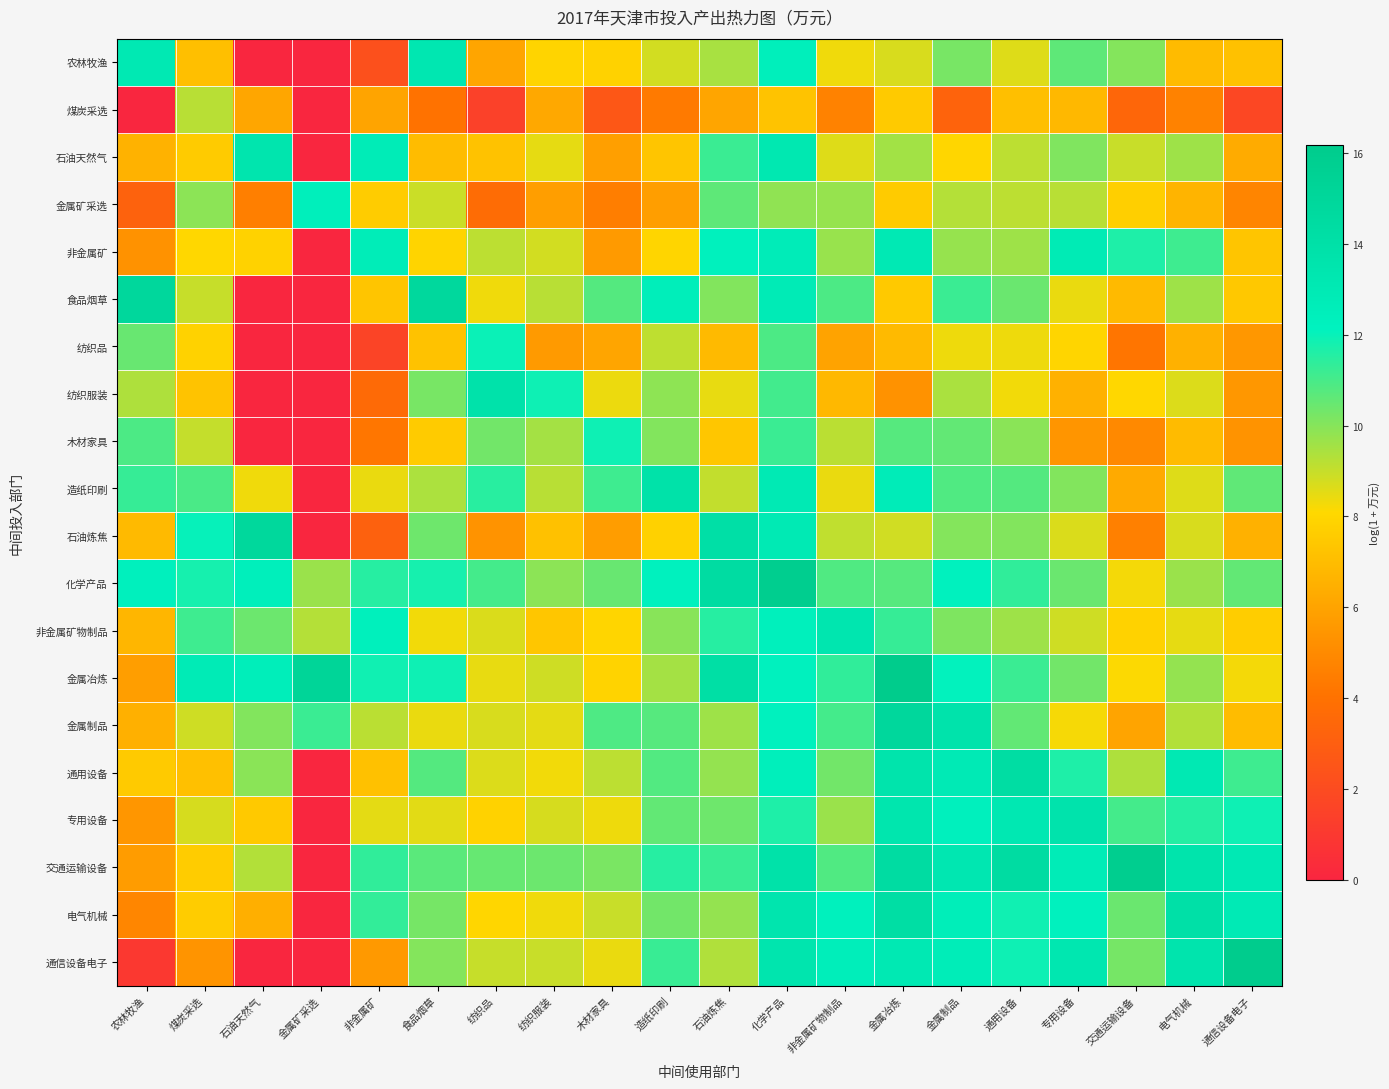

What is the difference between the highest and lowest values at 通信设备电子?

14.3